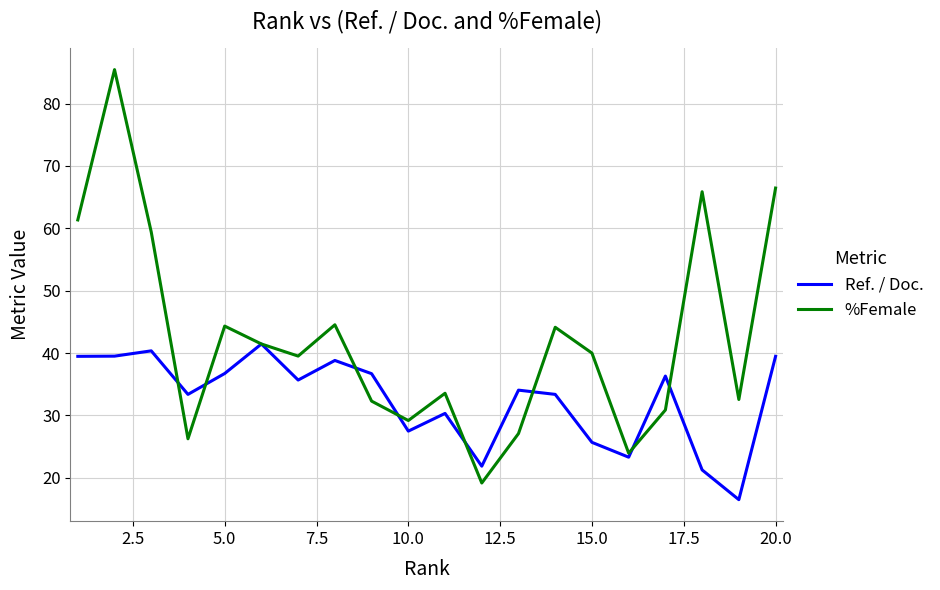

Rank the series by their average value, from highest to lowest.

%Female, Ref. / Doc.